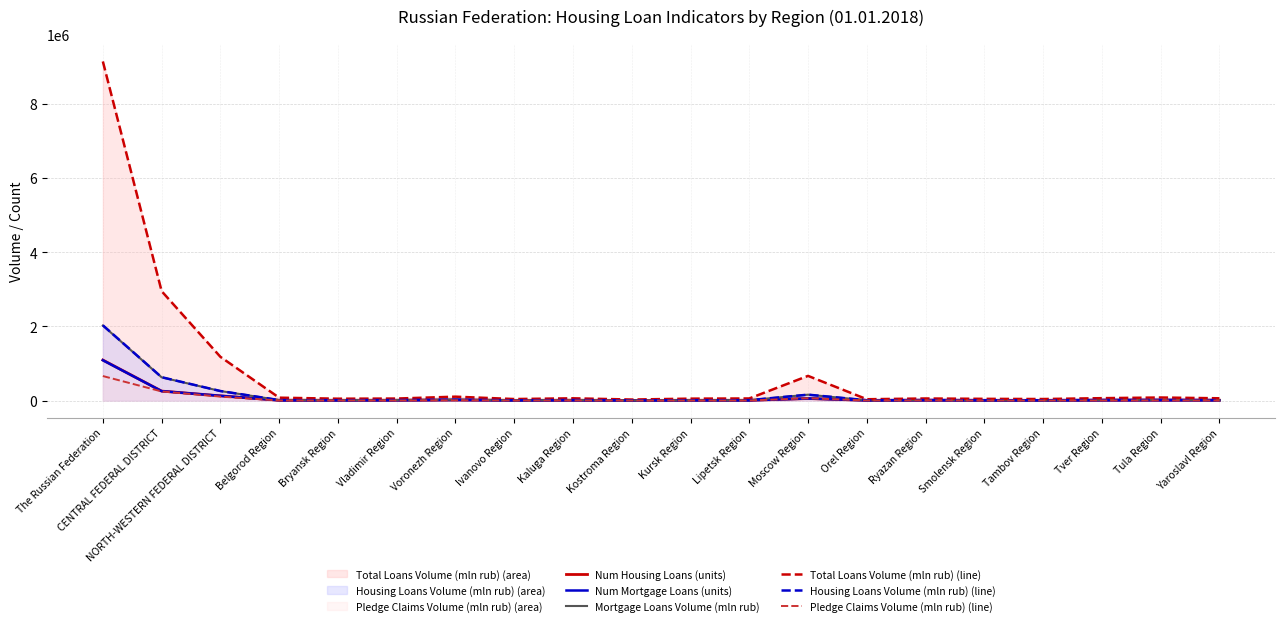

True or false: Num Mortgage Loans (units) has more than 1 points higher than both neighbors.

True